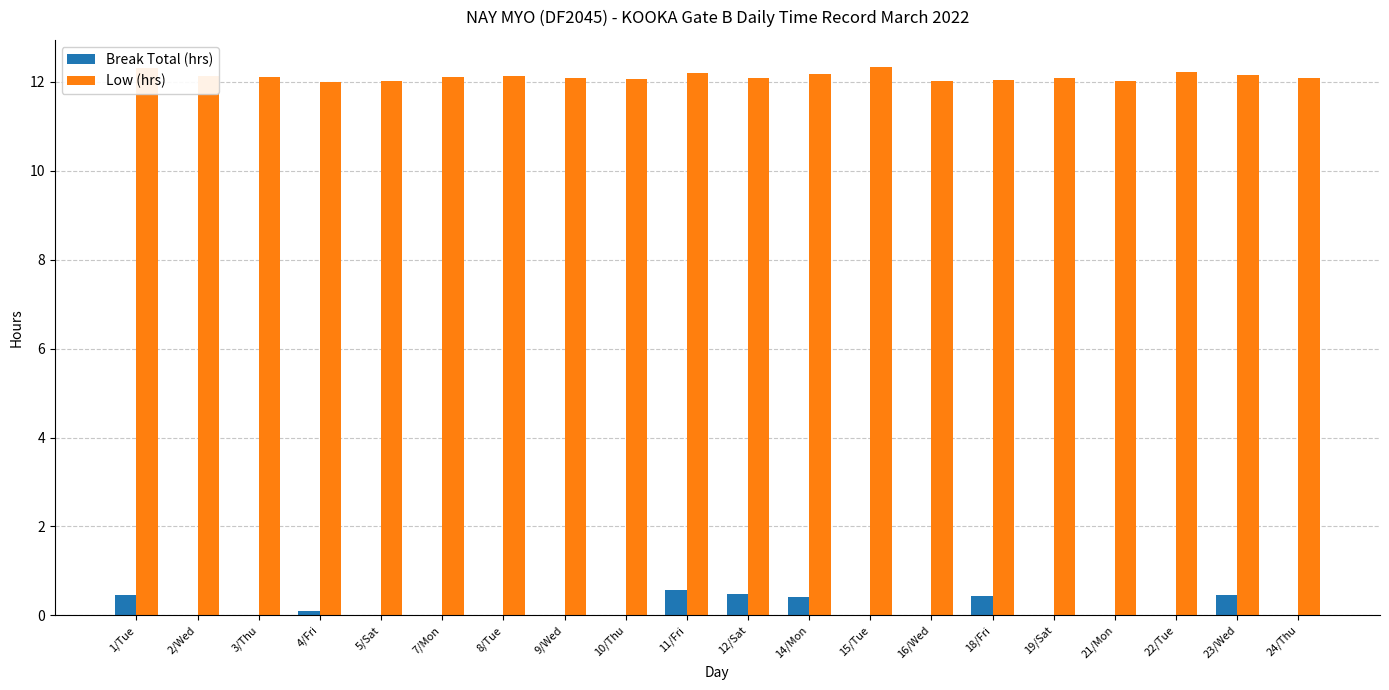

What is the sum of all Break Total (hrs) values?

2.9